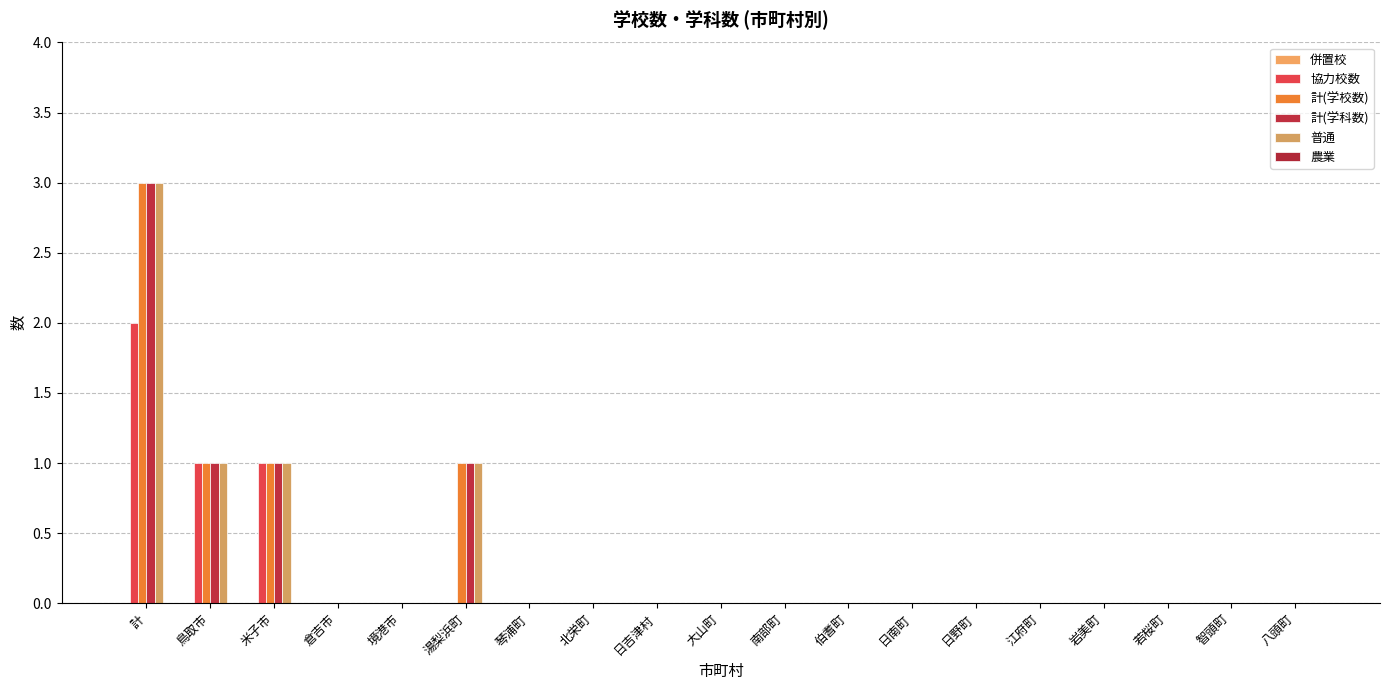

Is it true that 協力校数 equals 1 at 日吉津村?

False